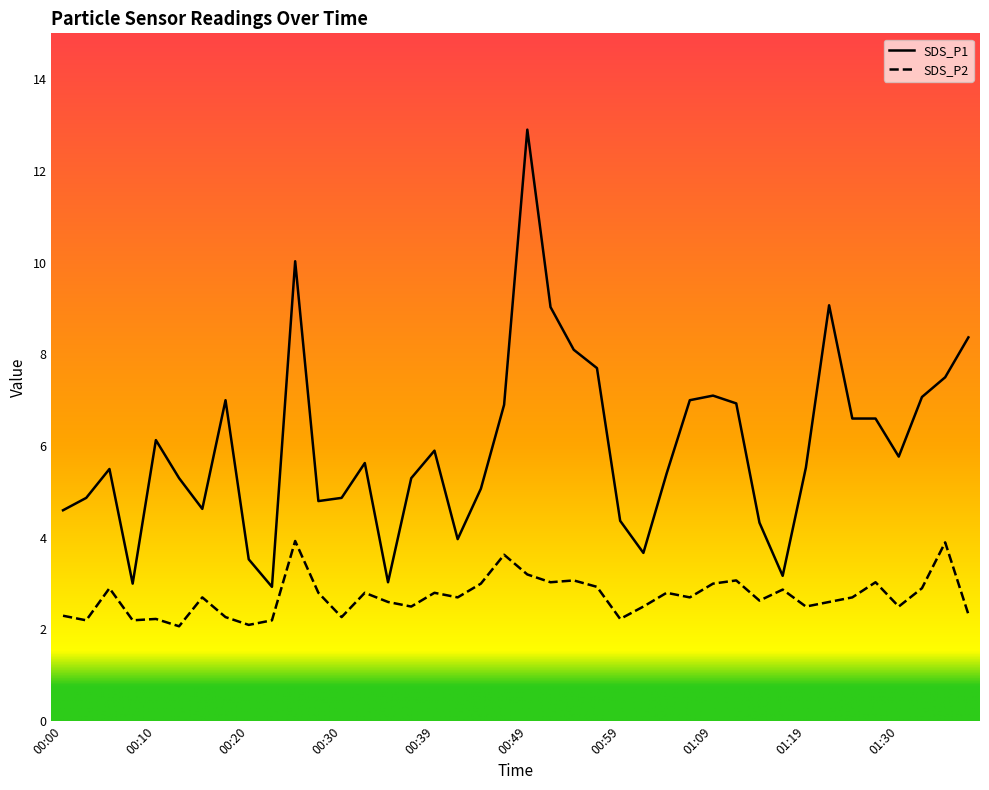

True or false: SDS_P2 has a value of 1.0 at 00:39.

False